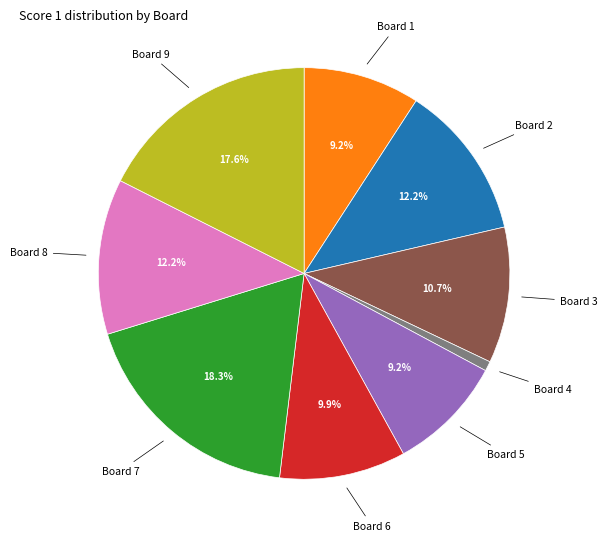

Does any single category account for the majority?

No